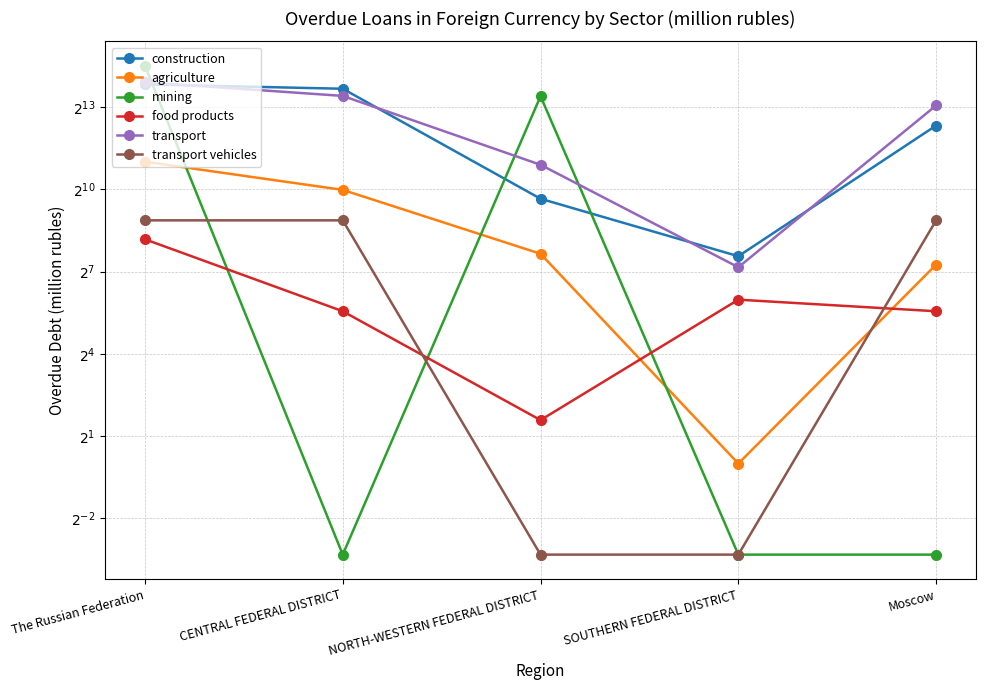

Reading left to right, list all the values displayed in this chart.

construction: 14552.0	13037.0	808.0	189.0	5144.0
agriculture: 2059.0	1011.0	201.0	1.0	153.0
mining: 23292.0	0.1	10798.0	0.1	0.1
food products: 290.0	47.0	3.0	63.0	47.0
transport: 15372.0	10878.0	1907.0	143.0	8542.0
transport vehicles: 468.0	468.0	0.1	0.1	468.0